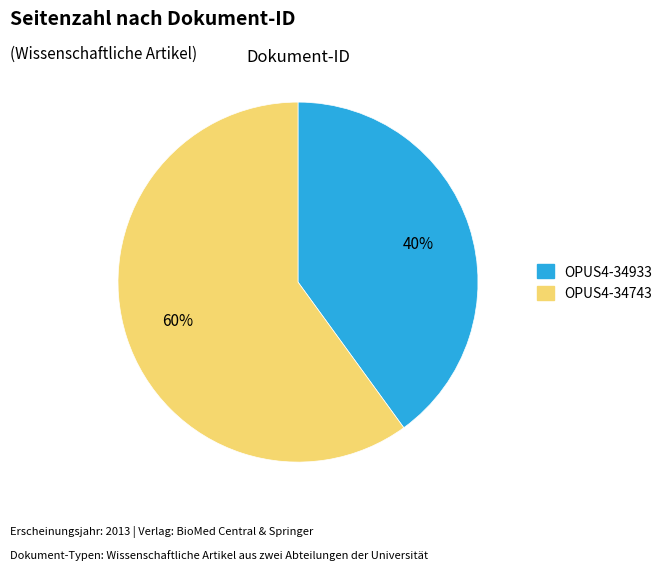

Is there a majority slice in this chart?

Yes